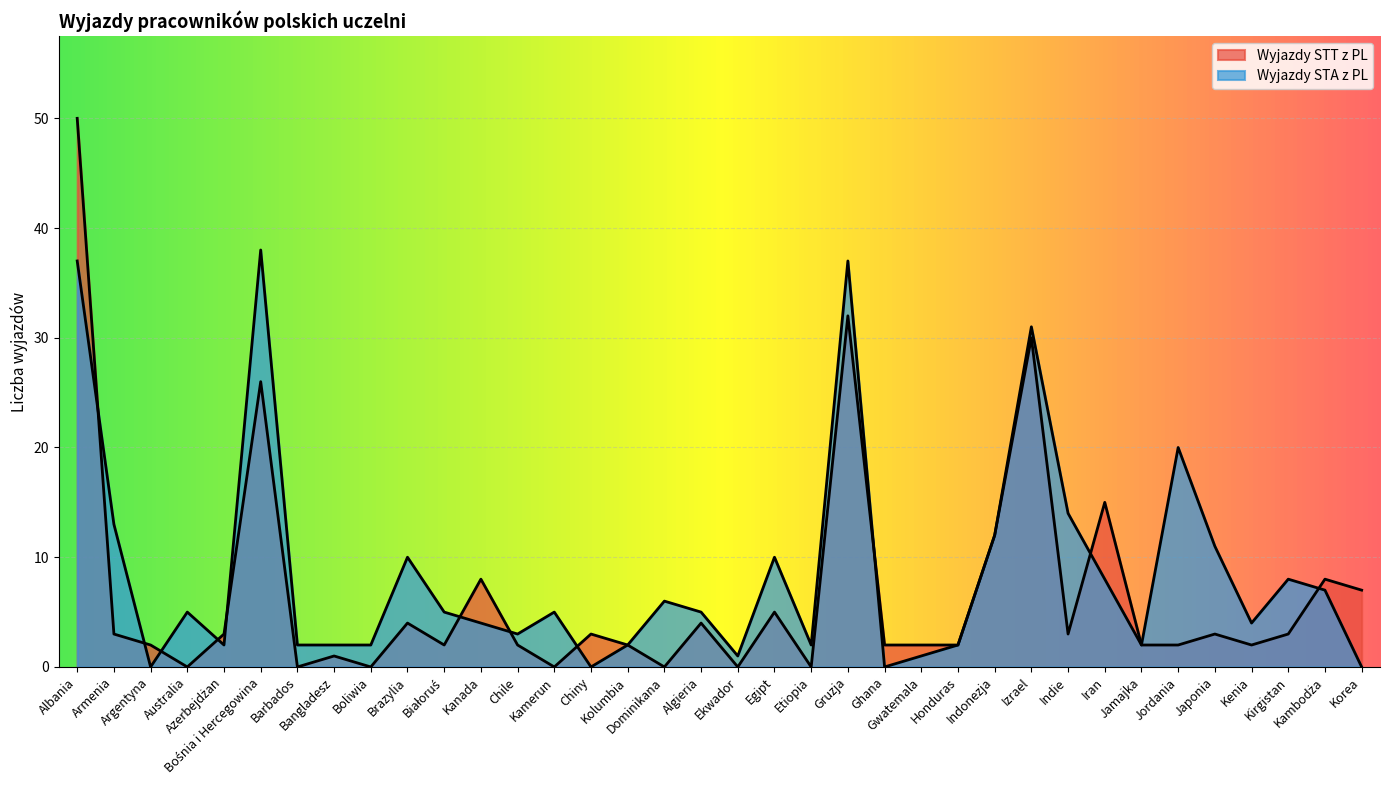

What is the total value across all series at Egipt?

15